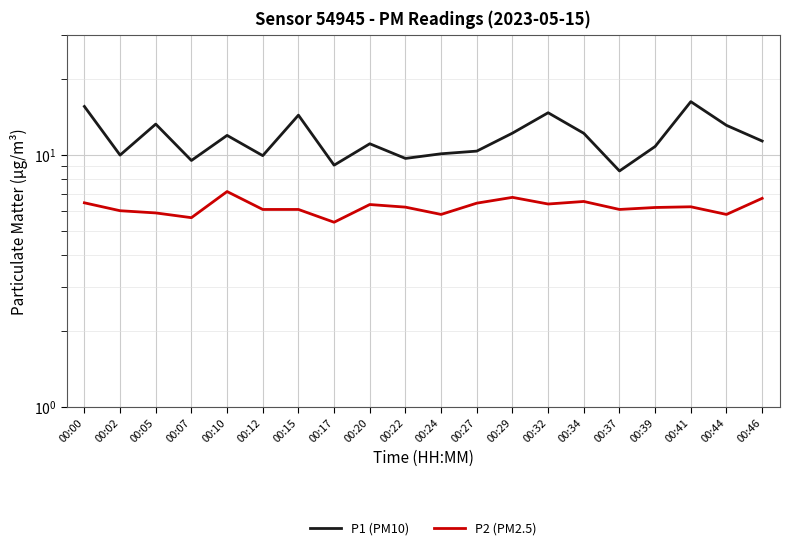

What is the sum of all P1 (PM10) values?

234.1